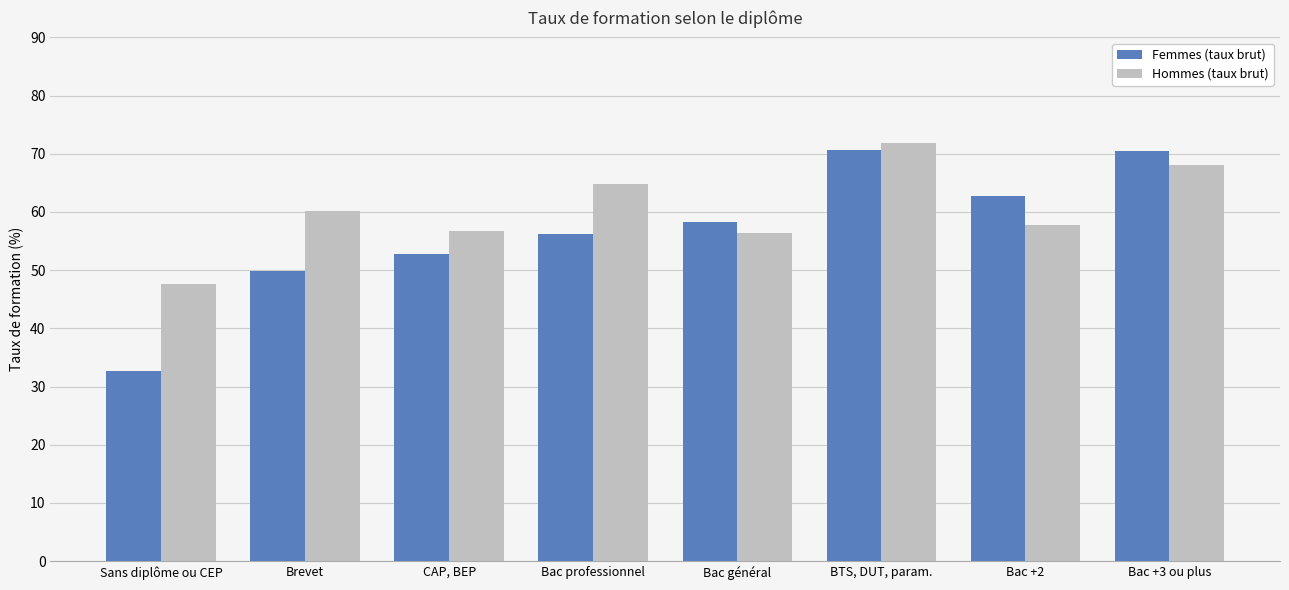

At which label does Hommes (taux brut) reach its peak?

BTS, DUT, param.